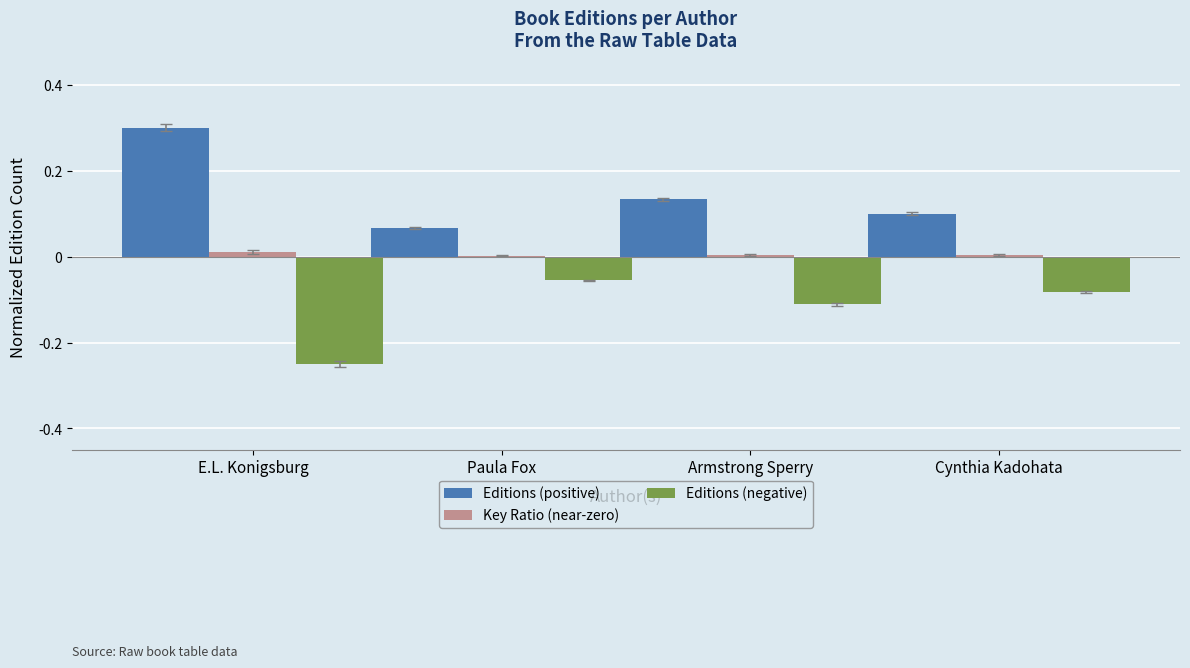

Are the bars grouped side by side (vs. stacked)?

Yes